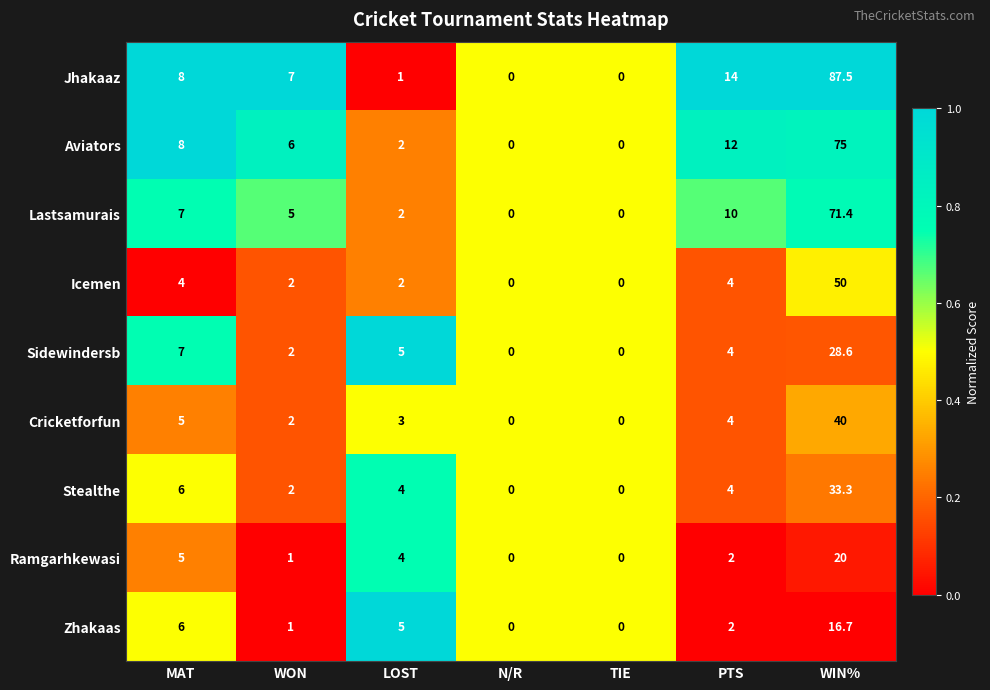

At which label does Lastsamurais first exceed 5?

MAT